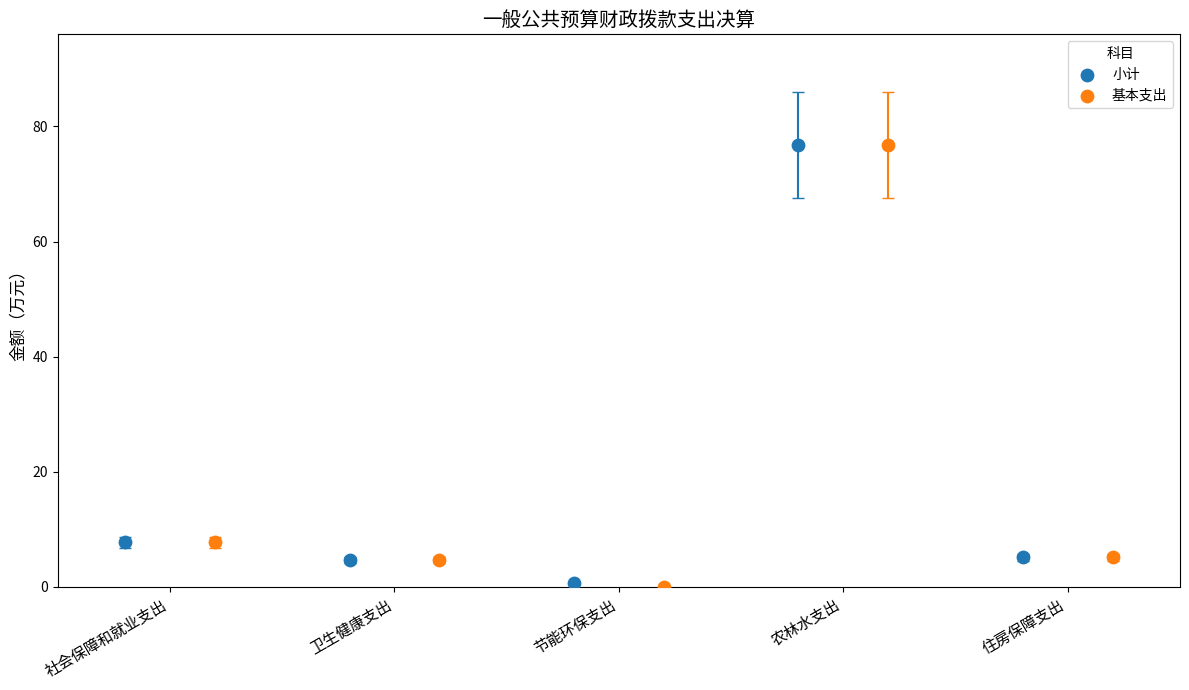

Which series has the widest spread of Y values?

基本支出